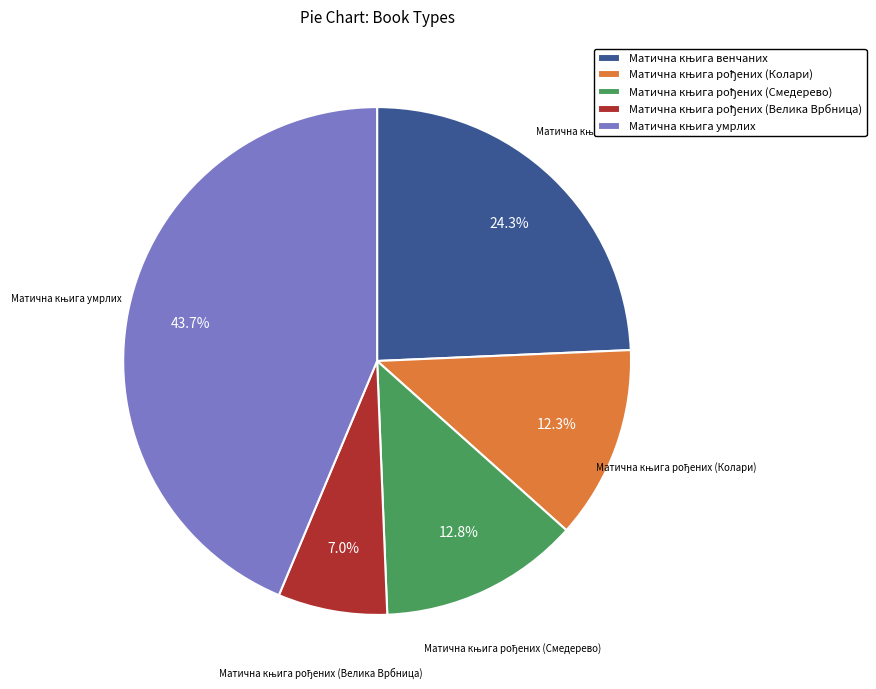

How many segments does this pie chart have?

5